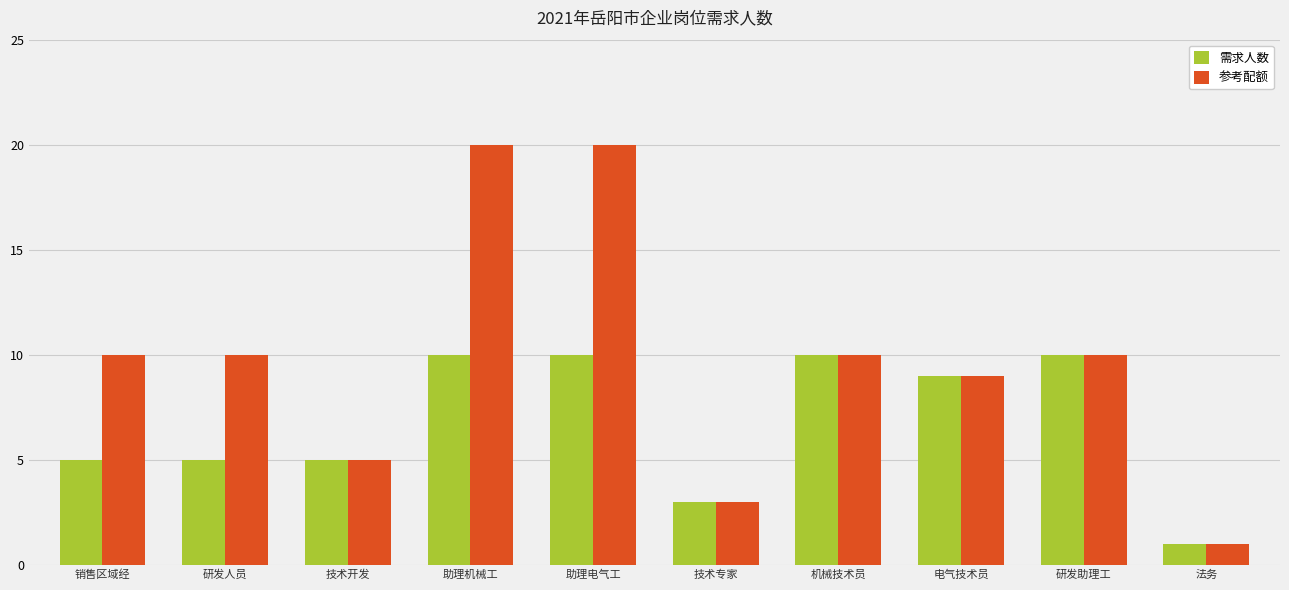

Which series has the largest total across all categories?

参考配额